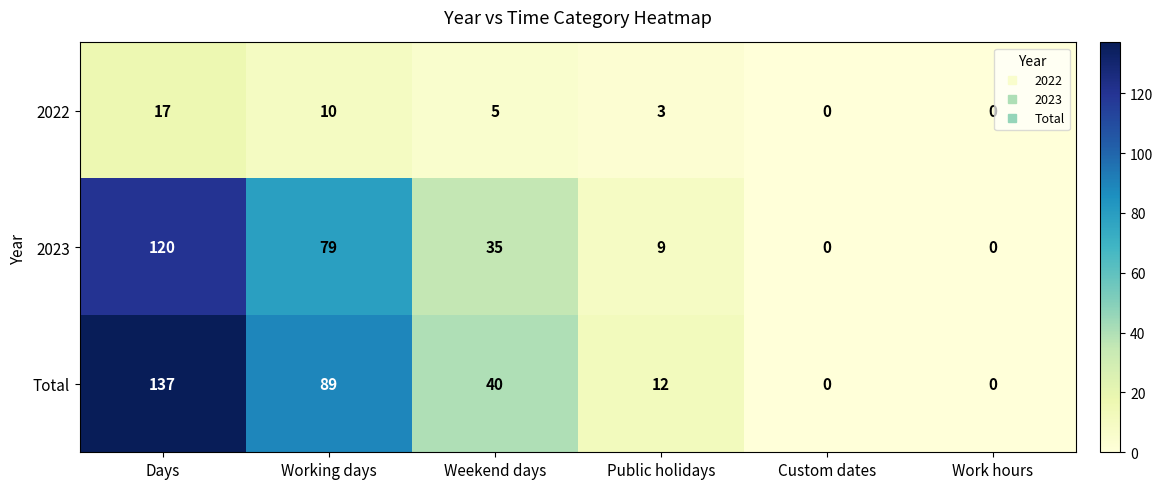

What is the sum of the 2022 values at Custom dates and Public holidays?

3